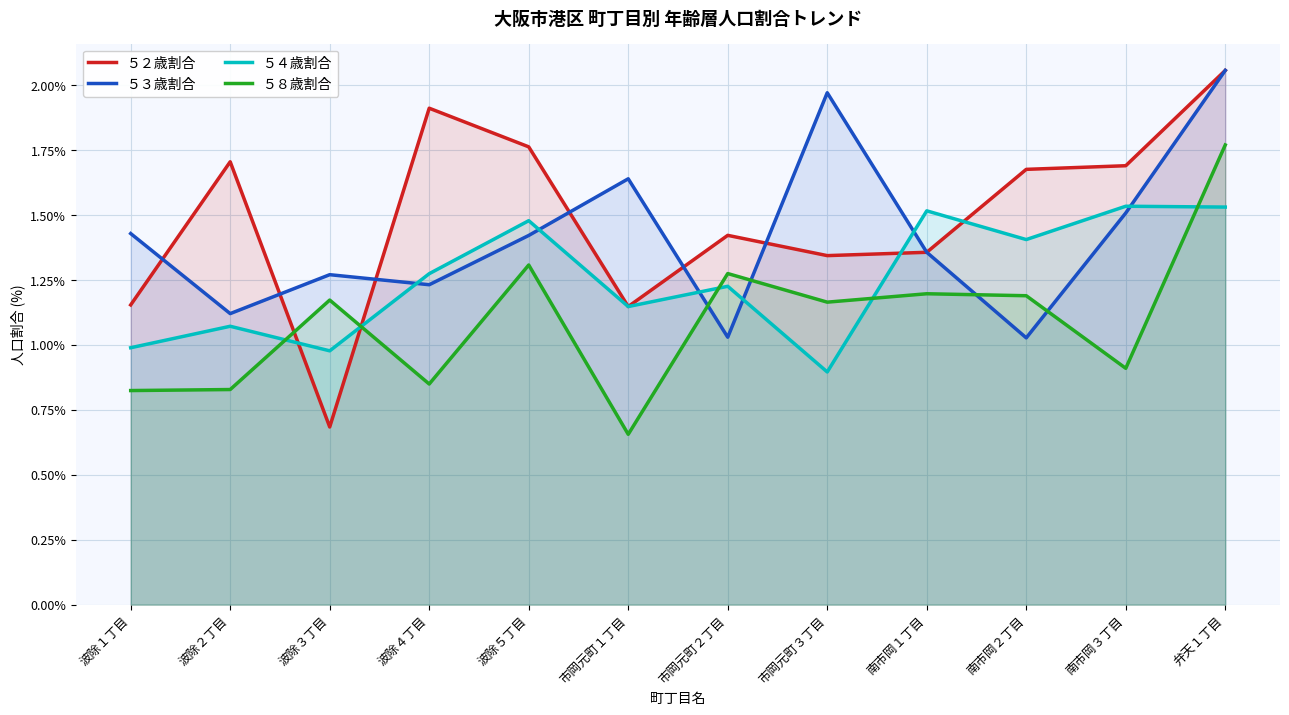

Where do ５３歳割合 and ５８歳割合 first cross each other?

市岡元町１丁目 and 市岡元町２丁目